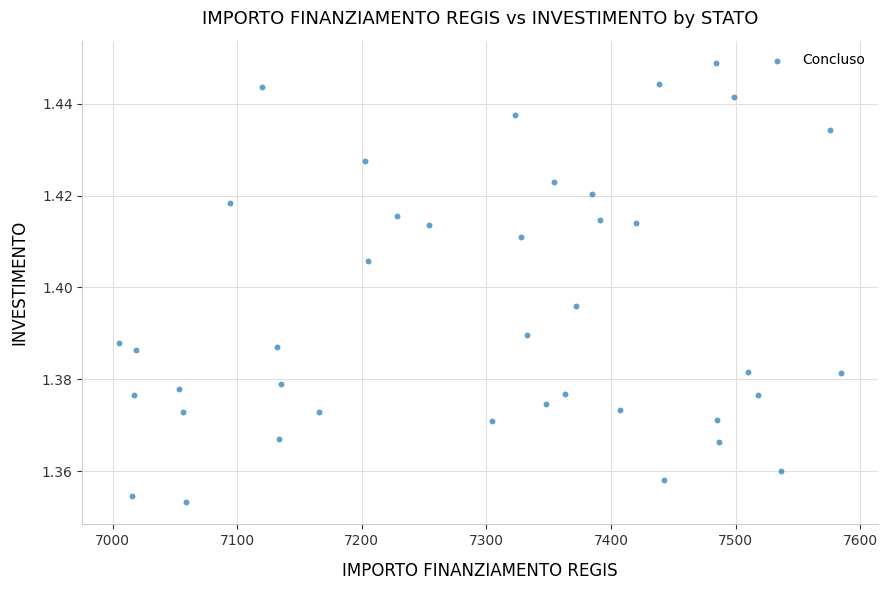

What is the range of X values (max minus min)?

580.0